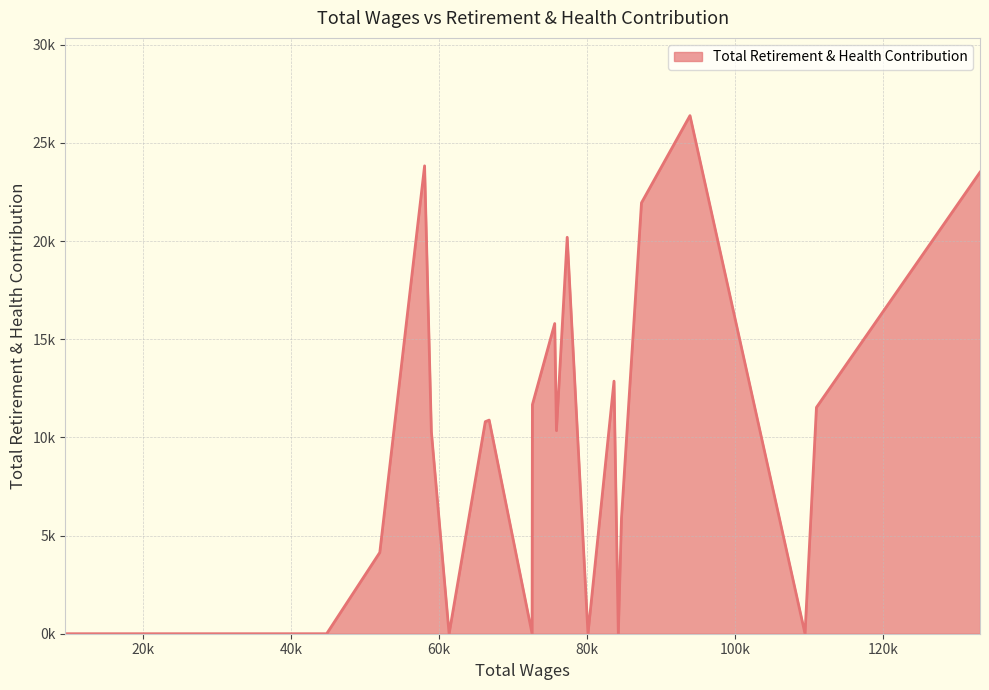

Where is the data nearest to the value 13196?

83622.0